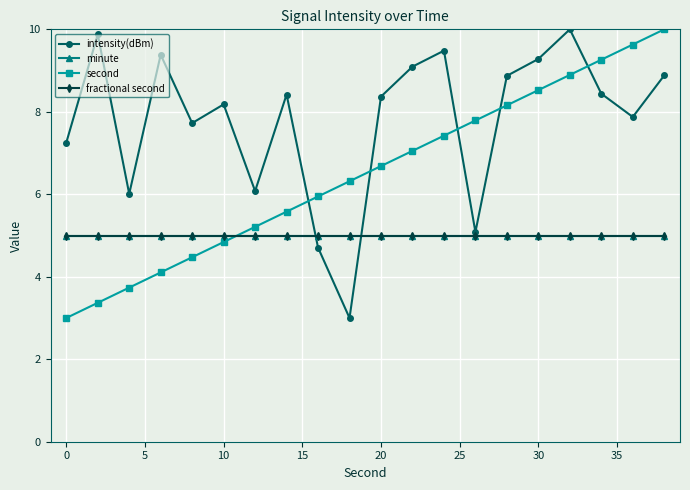

Is this an area chart (filled region under the line)?

No